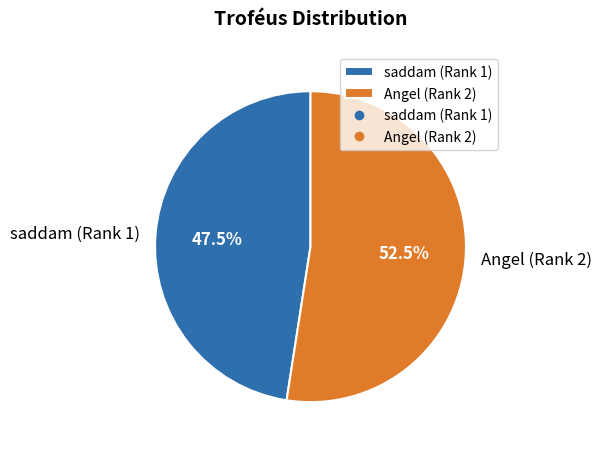

Do saddam (Rank 1) and Angel (Rank 2) together represent more than half of the pie?

Yes